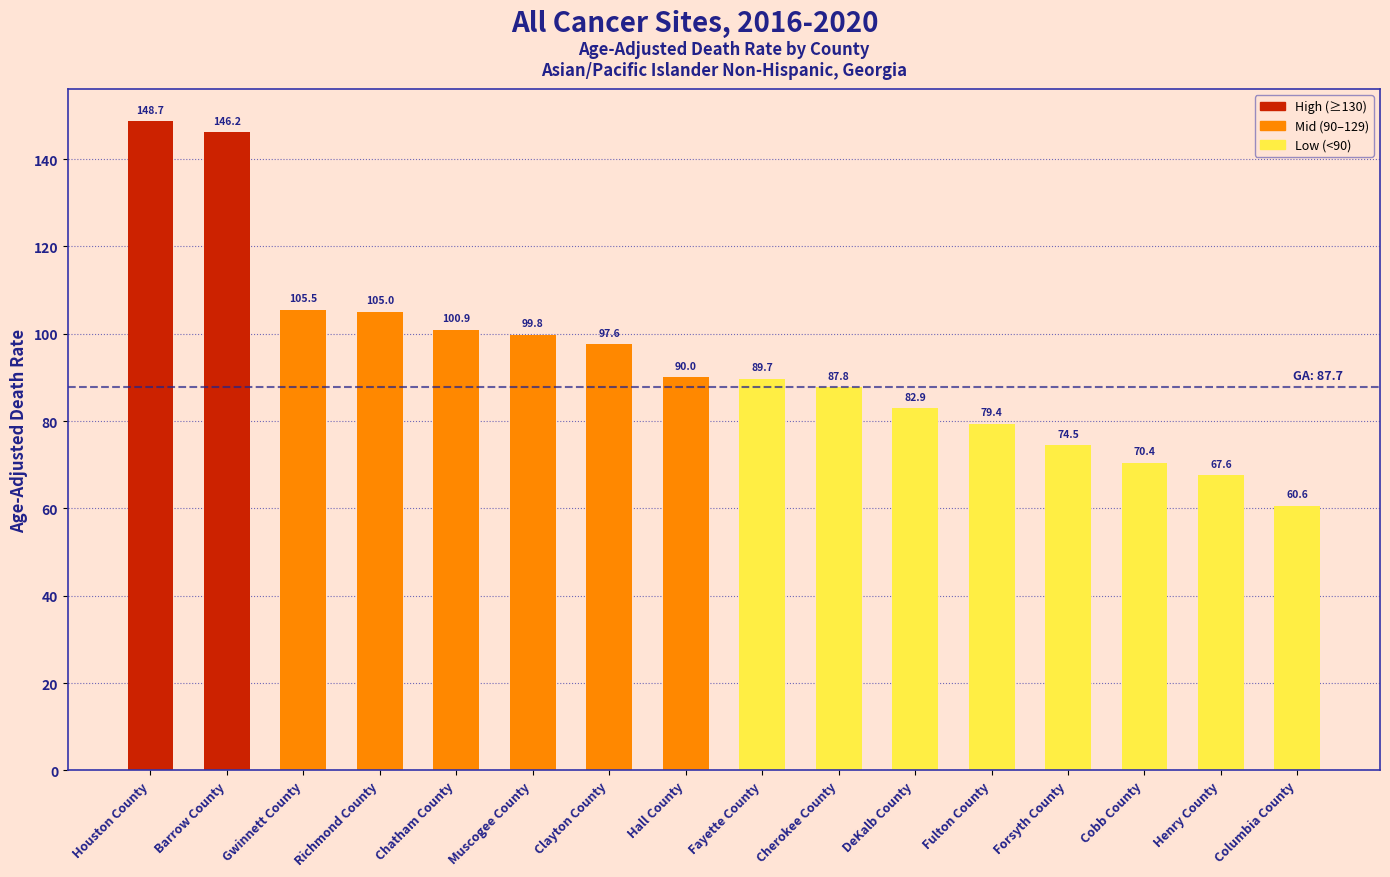

What is the sum of the values at Houston County and DeKalb County?

231.6